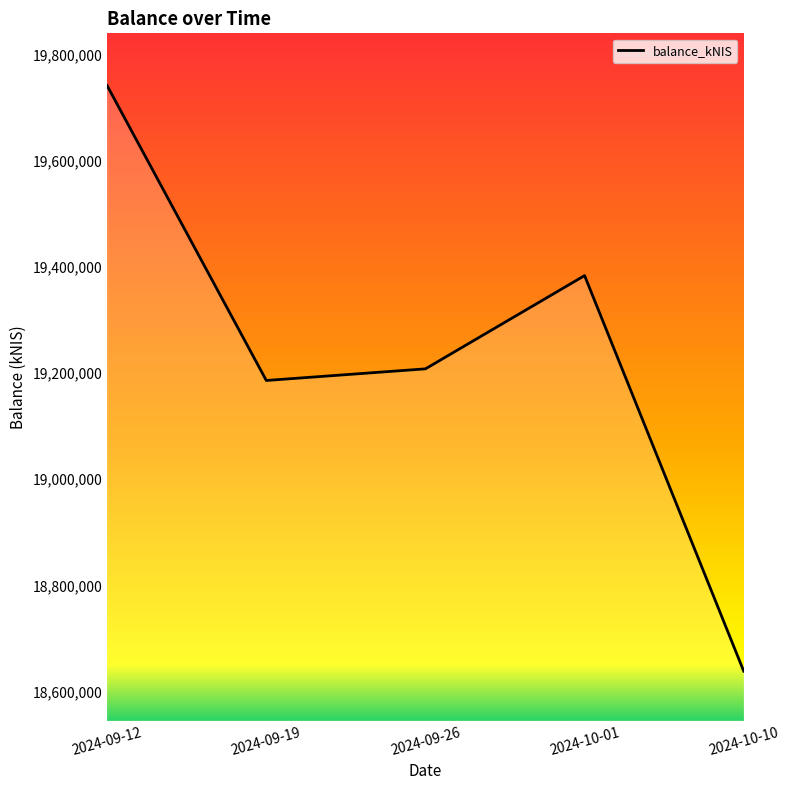

What is the change in value from 2024-09-12 to 2024-10-10?

-1103765.1